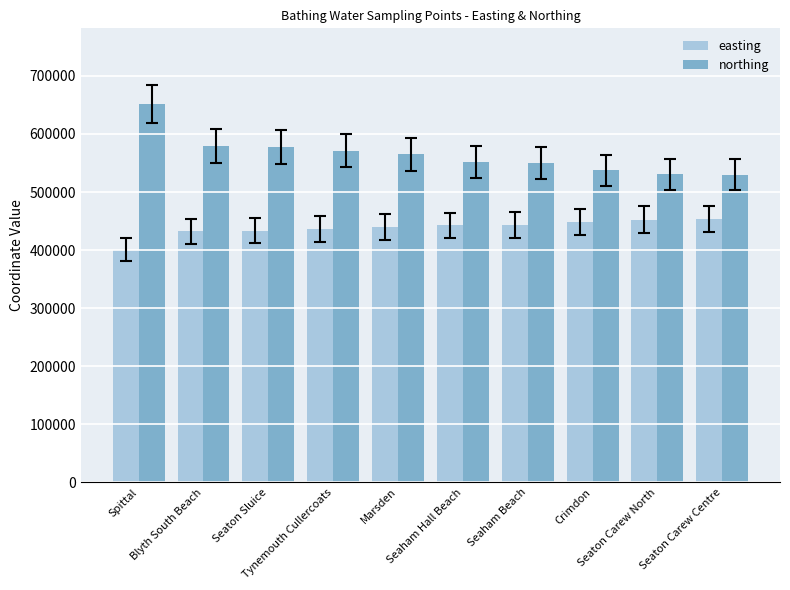

What position from the right is Marsden?

6